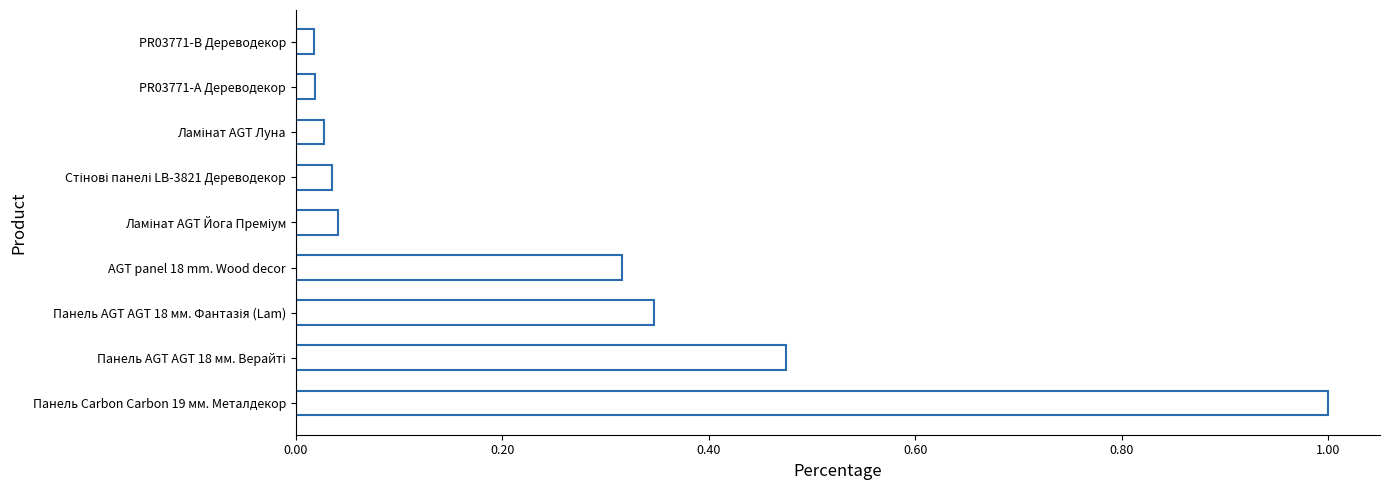

Is it true that the value at Панель Carbon Carbon 19 мм. Металдекор is 0.3?

False